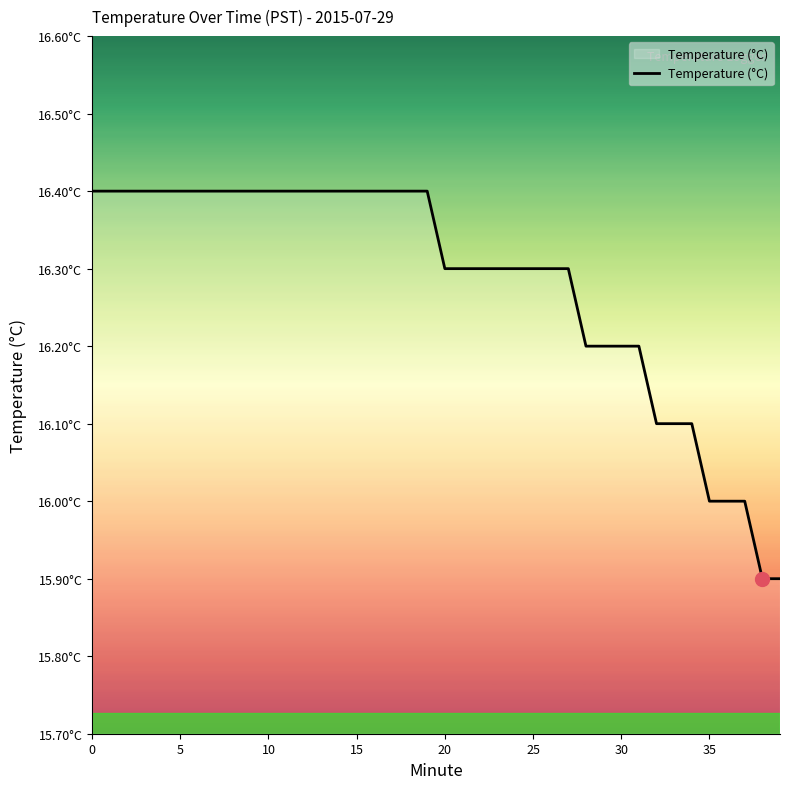

True or false: there are more than 1 points higher than both neighbors.

False